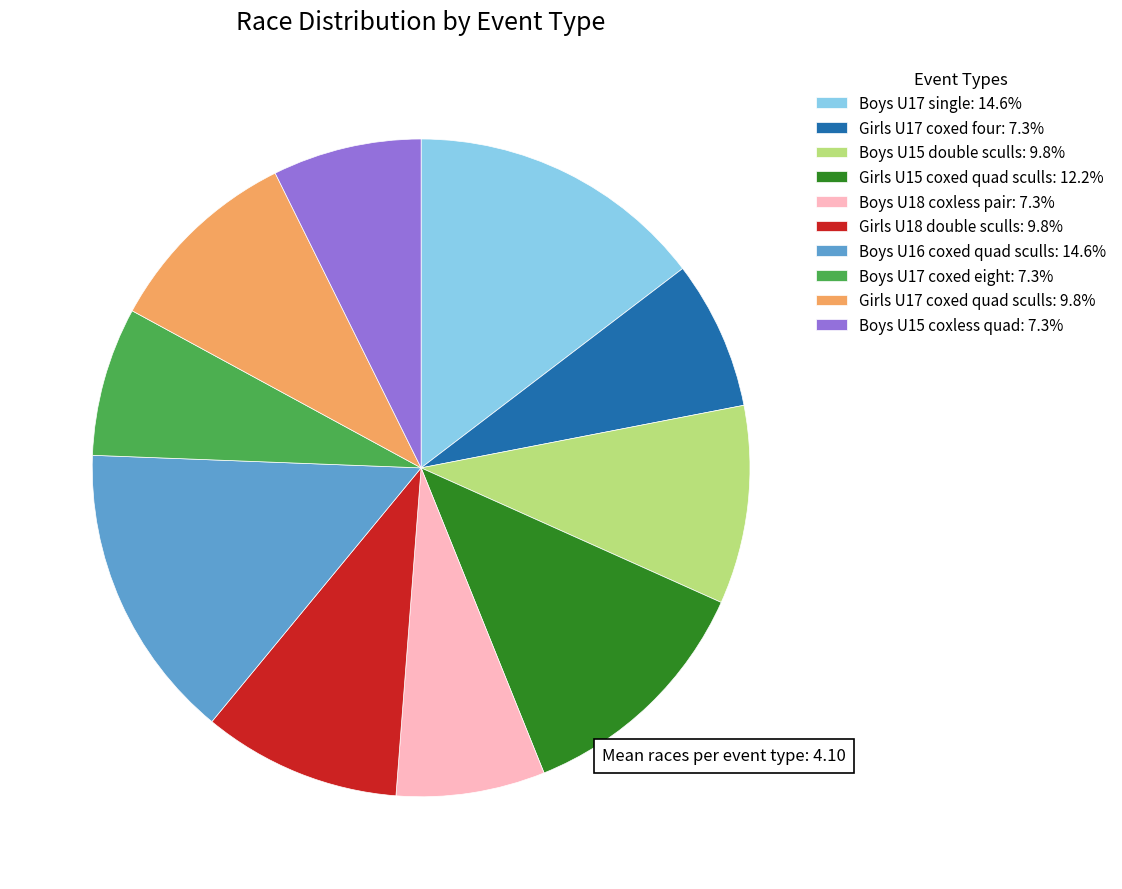

Does any single category account for the majority?

No